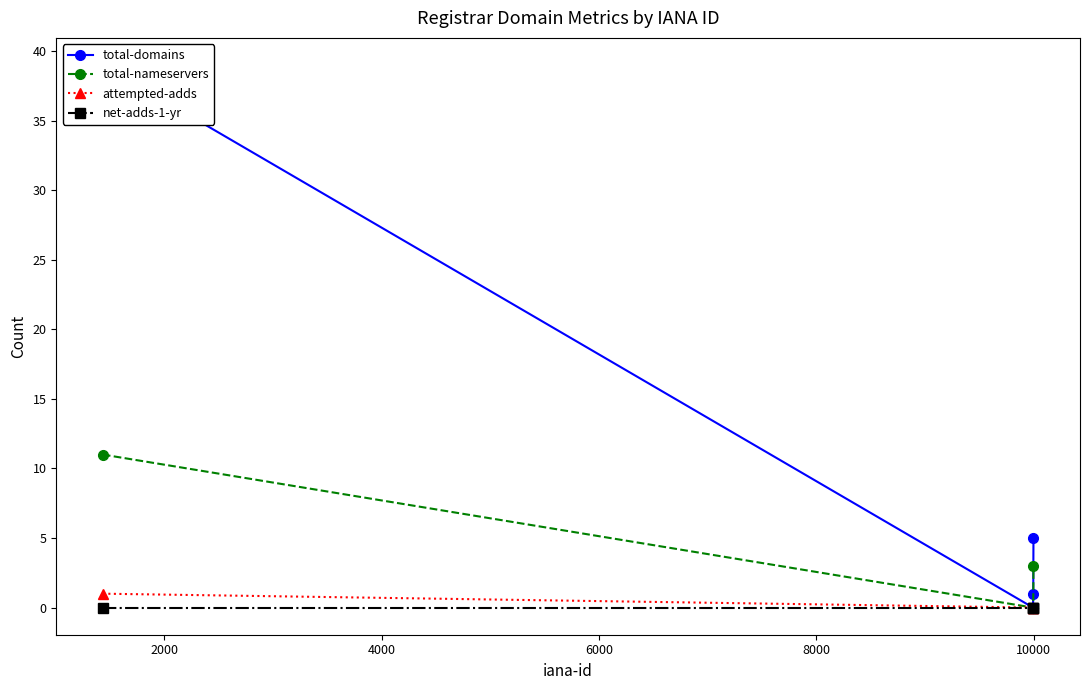

True or false: attempted-adds has more than 2 points higher than both neighbors.

False